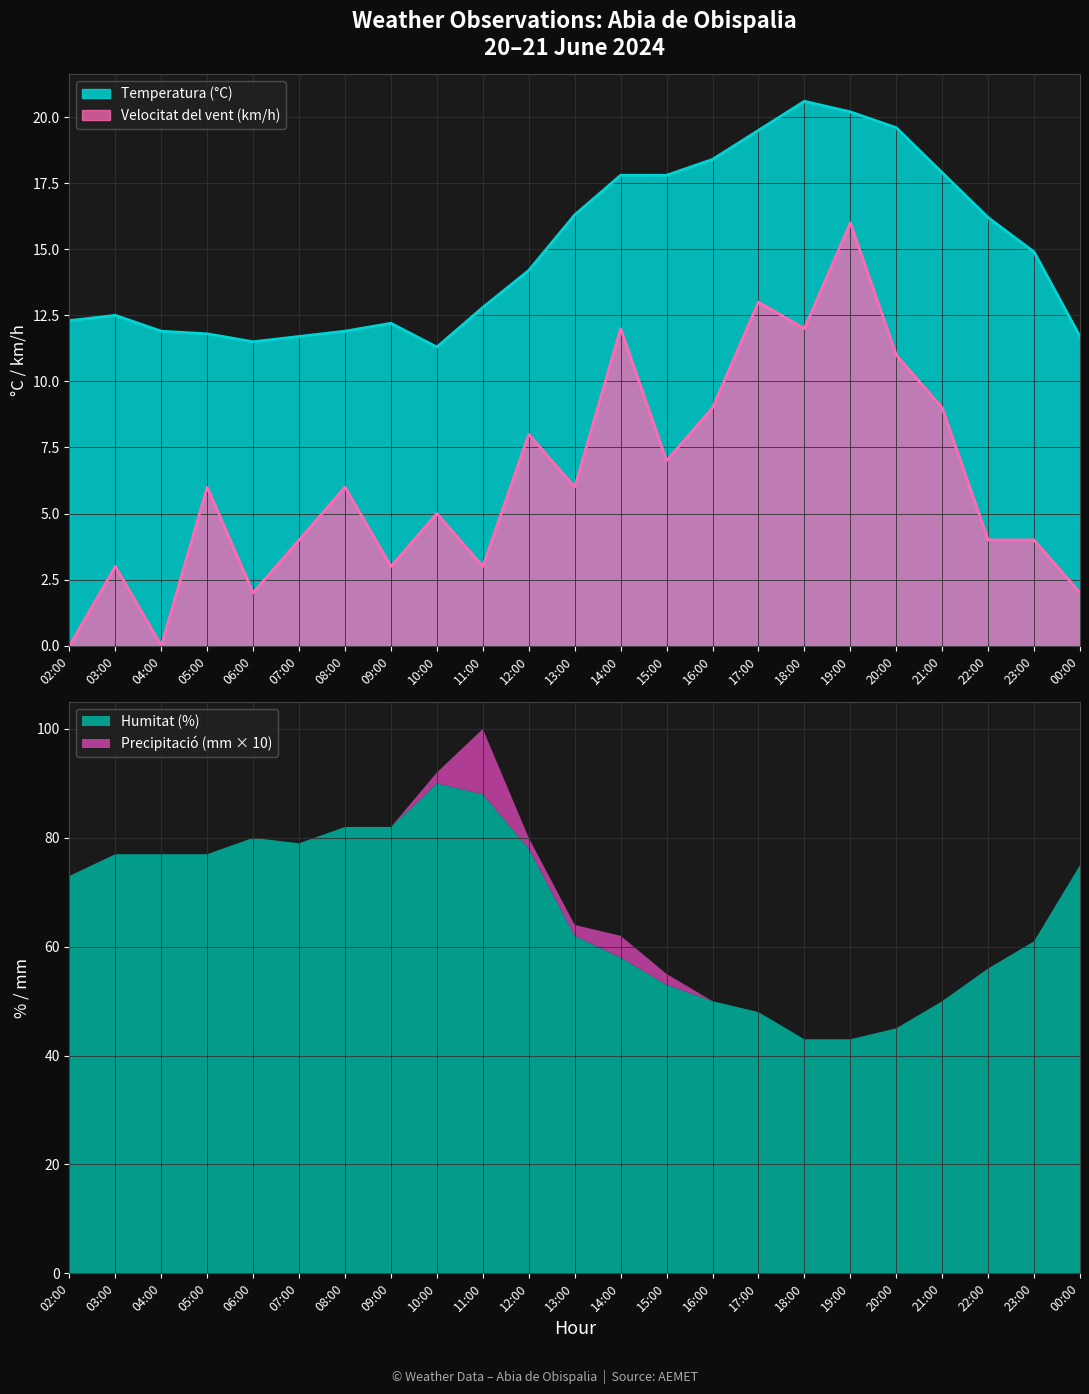

Where is Velocitat del vent (km/h) nearest to the value 8?

12:00